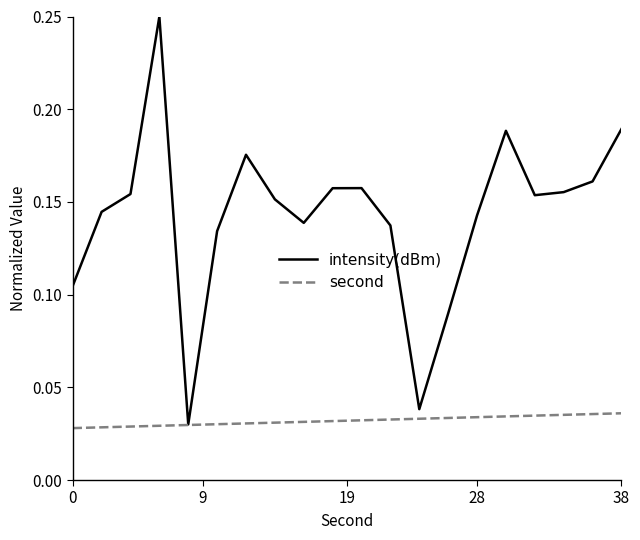

Which series has the widest spread of values?

intensity(dBm)